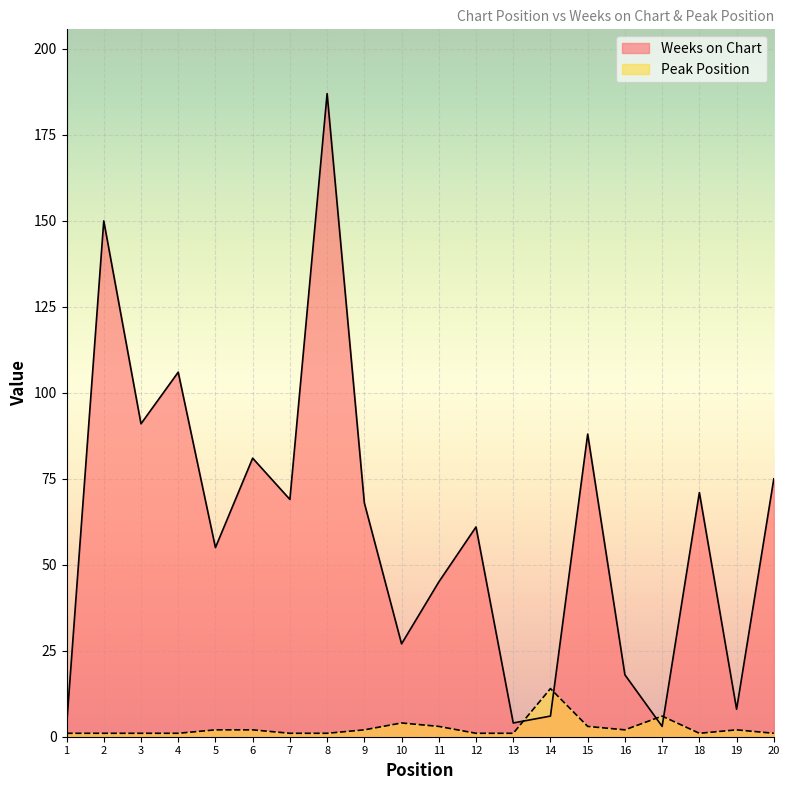

Where do Weeks on Chart and Peak Position first cross each other?

13 and 14